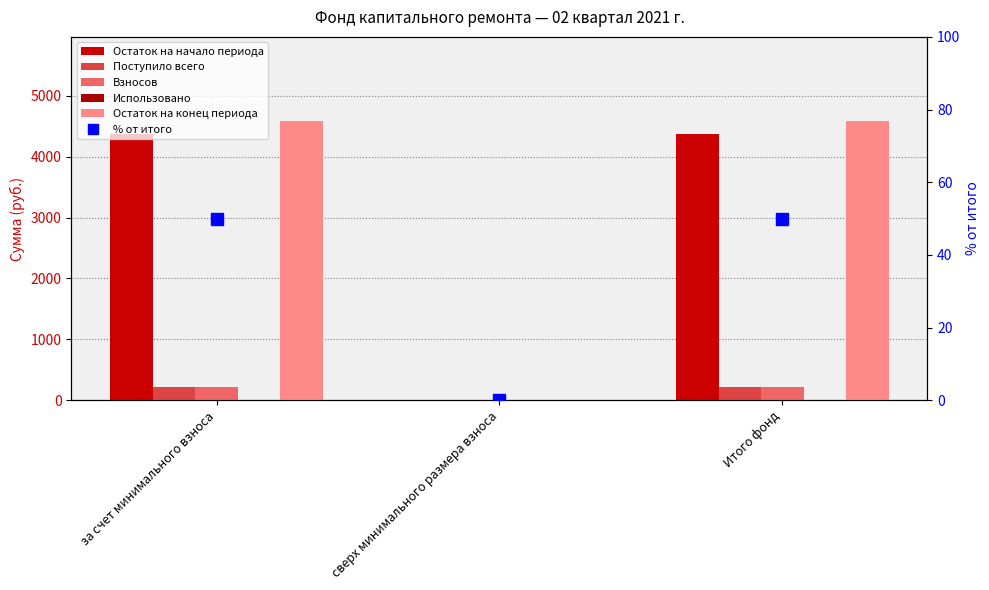

Does the chart contain any negative values?

No